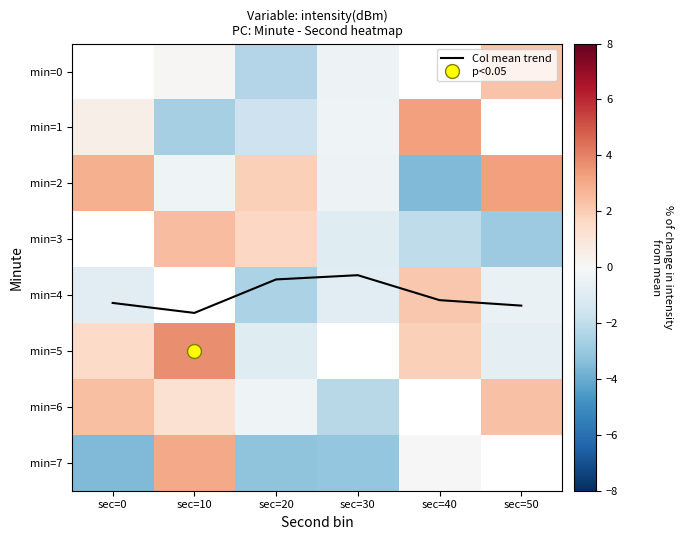

Where does the min=7 series first go above 0?

sec=10